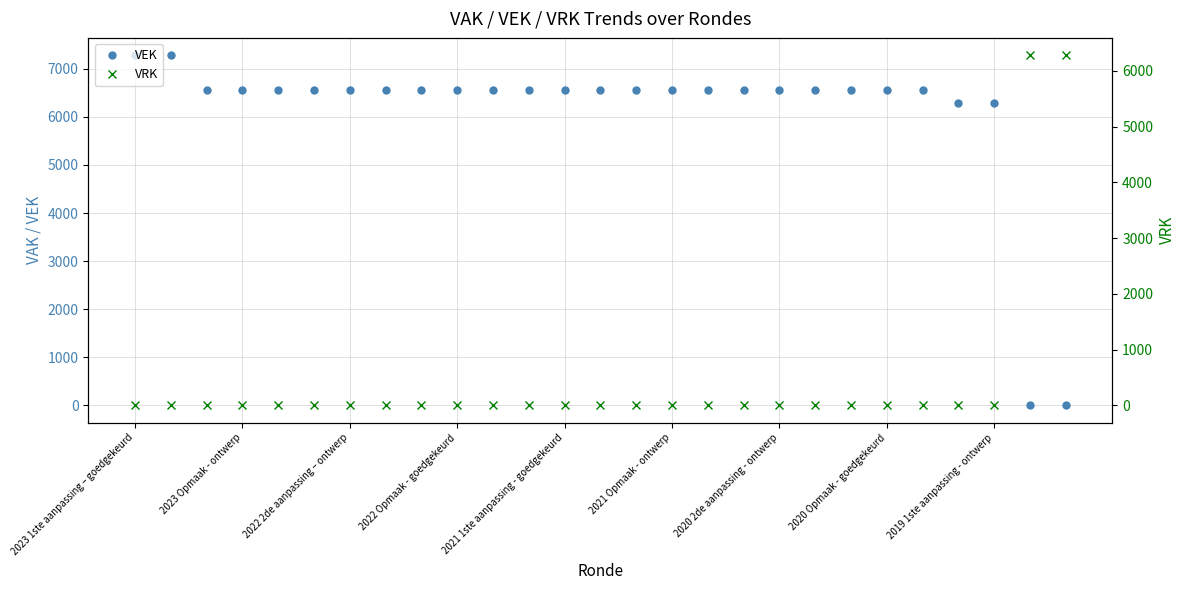

Where is VRK nearest to the value 3140?

2023 1ste aanpassing – goedgekeurd